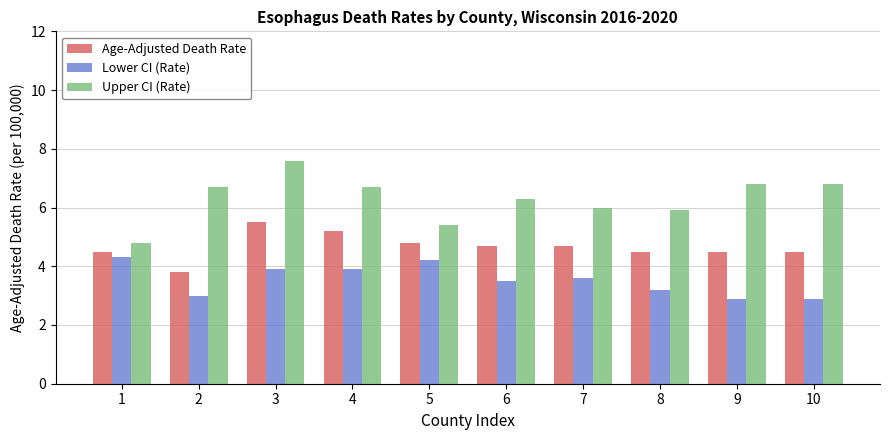

At which label is Lower CI (Rate) closest to 3?

2